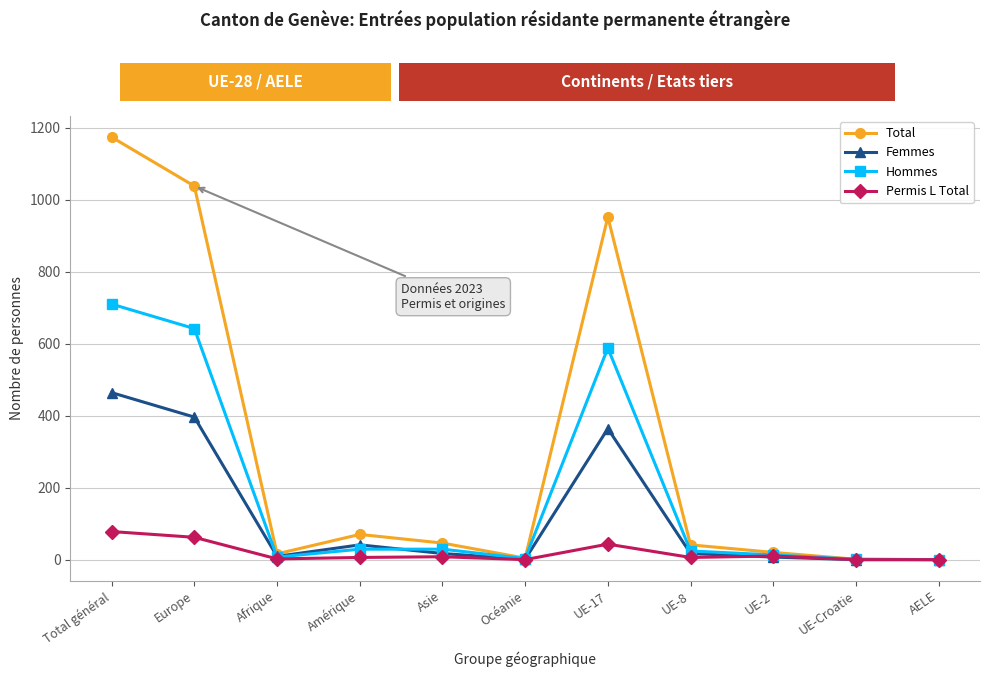

What is the difference between the Permis L Total values at Afrique and Europe?

60